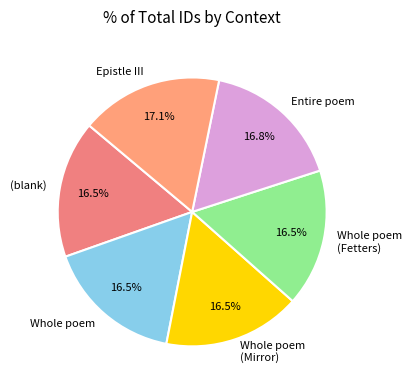

Approximately how many times larger is the value at Epistle III compared to Entire poem?

1.0